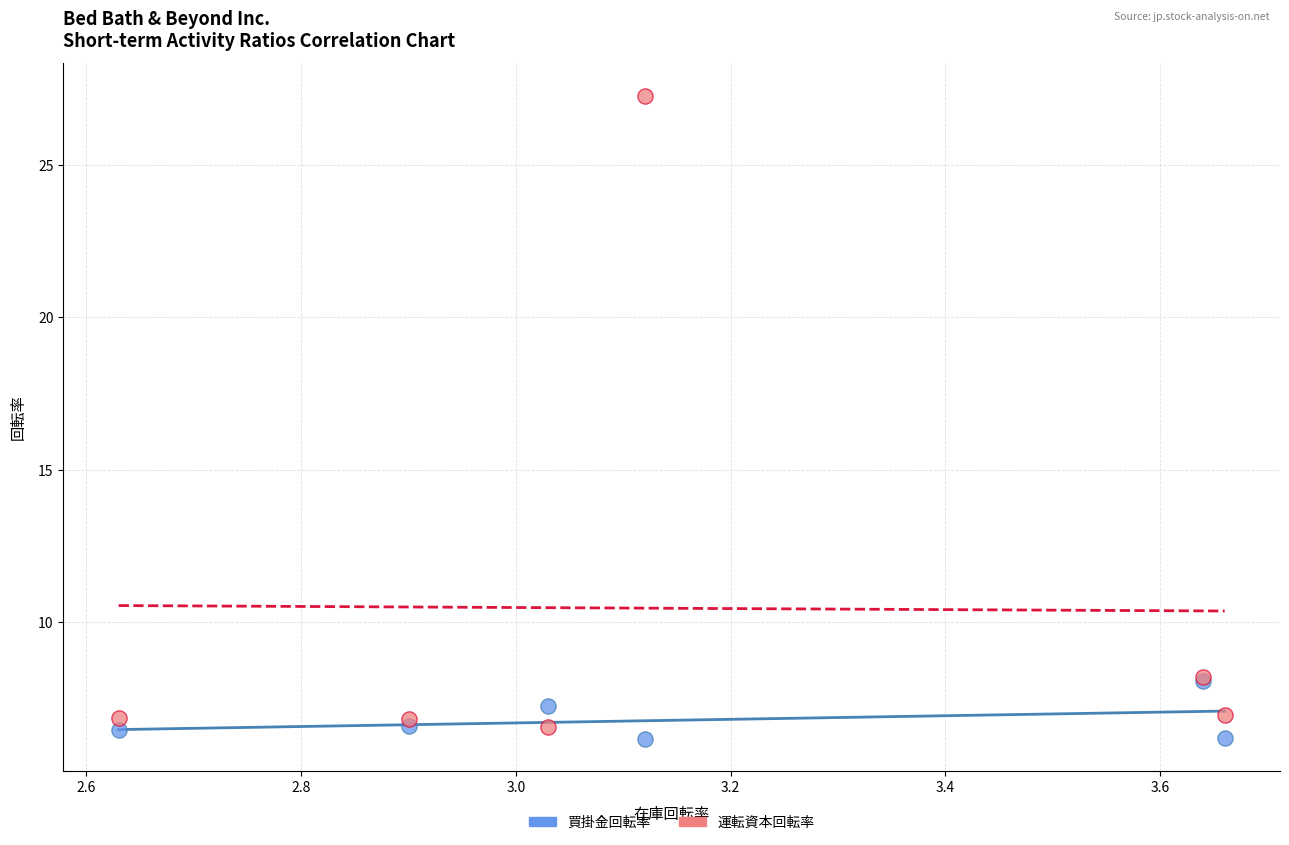

What are all the series names shown in the legend?

買掛金回転率, 運転資本回転率